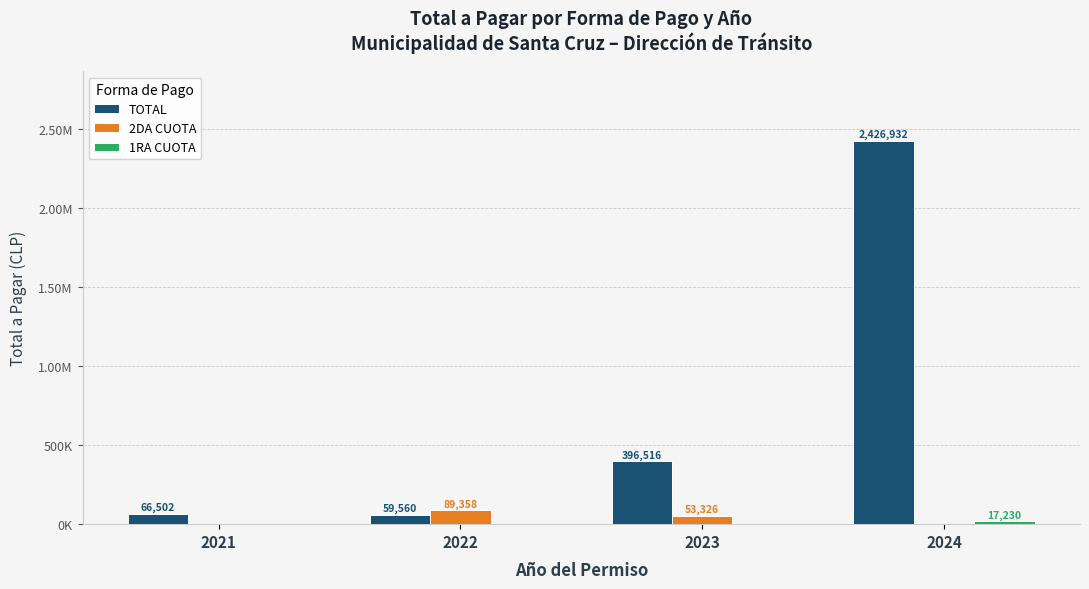

Is the value of 1RA CUOTA at 2022 greater than the value of 2DA CUOTA at 2022?

No